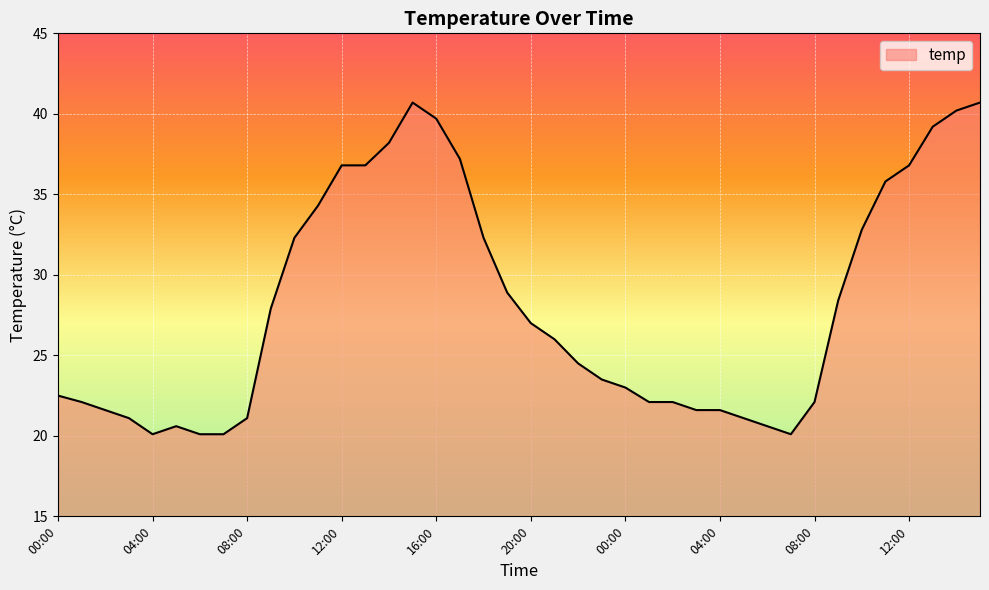

What is the maximum value shown in the chart?

40.7